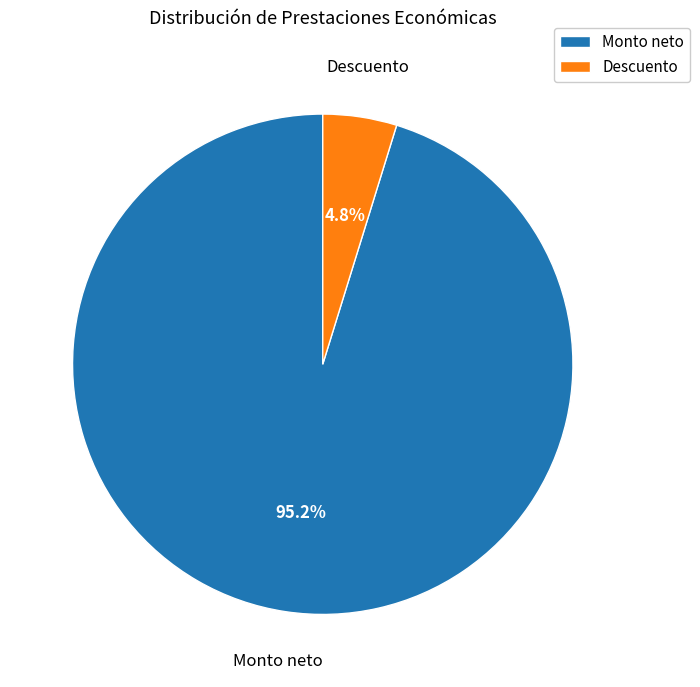

Which slice is the smallest?

Descuento